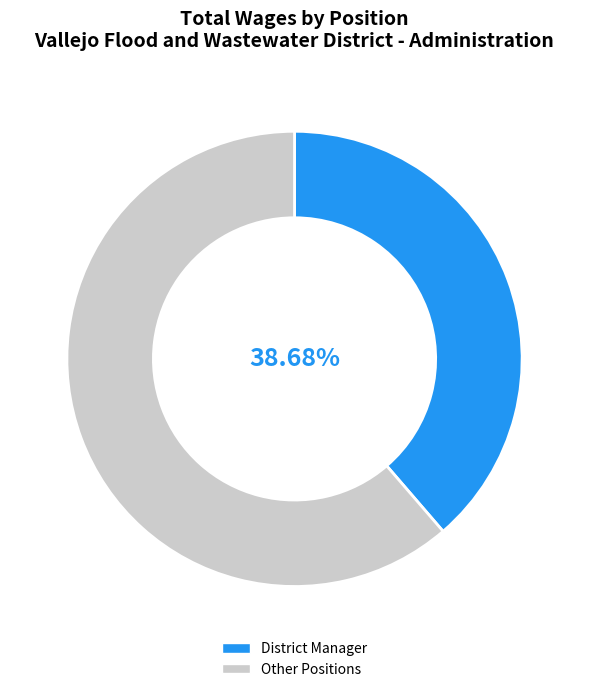

What is the largest slice in the pie chart?

Other Positions